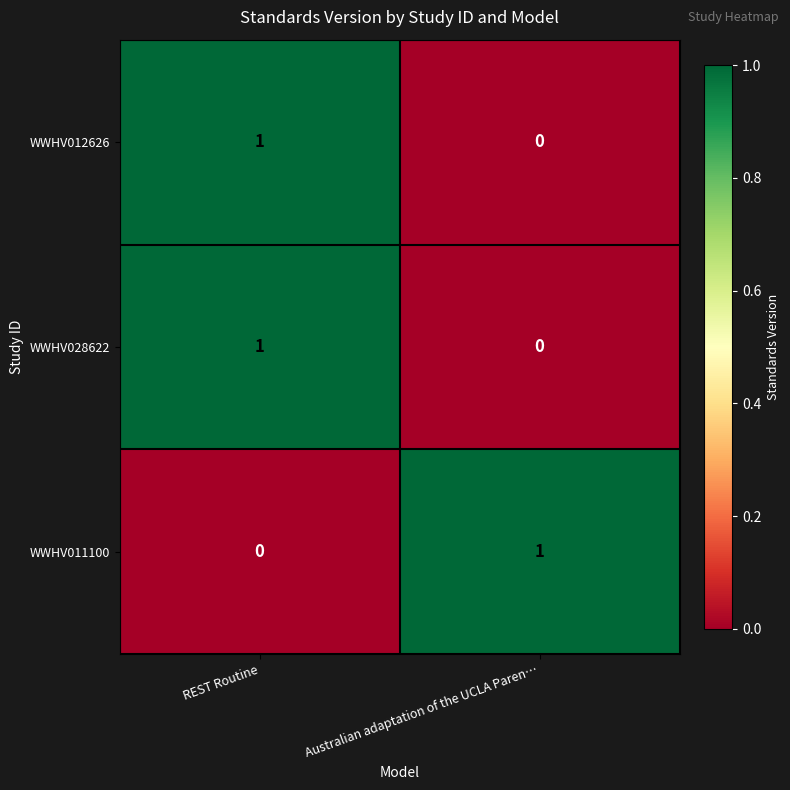

Is it true that WWHV028622 equals 1 at REST Routine?

True